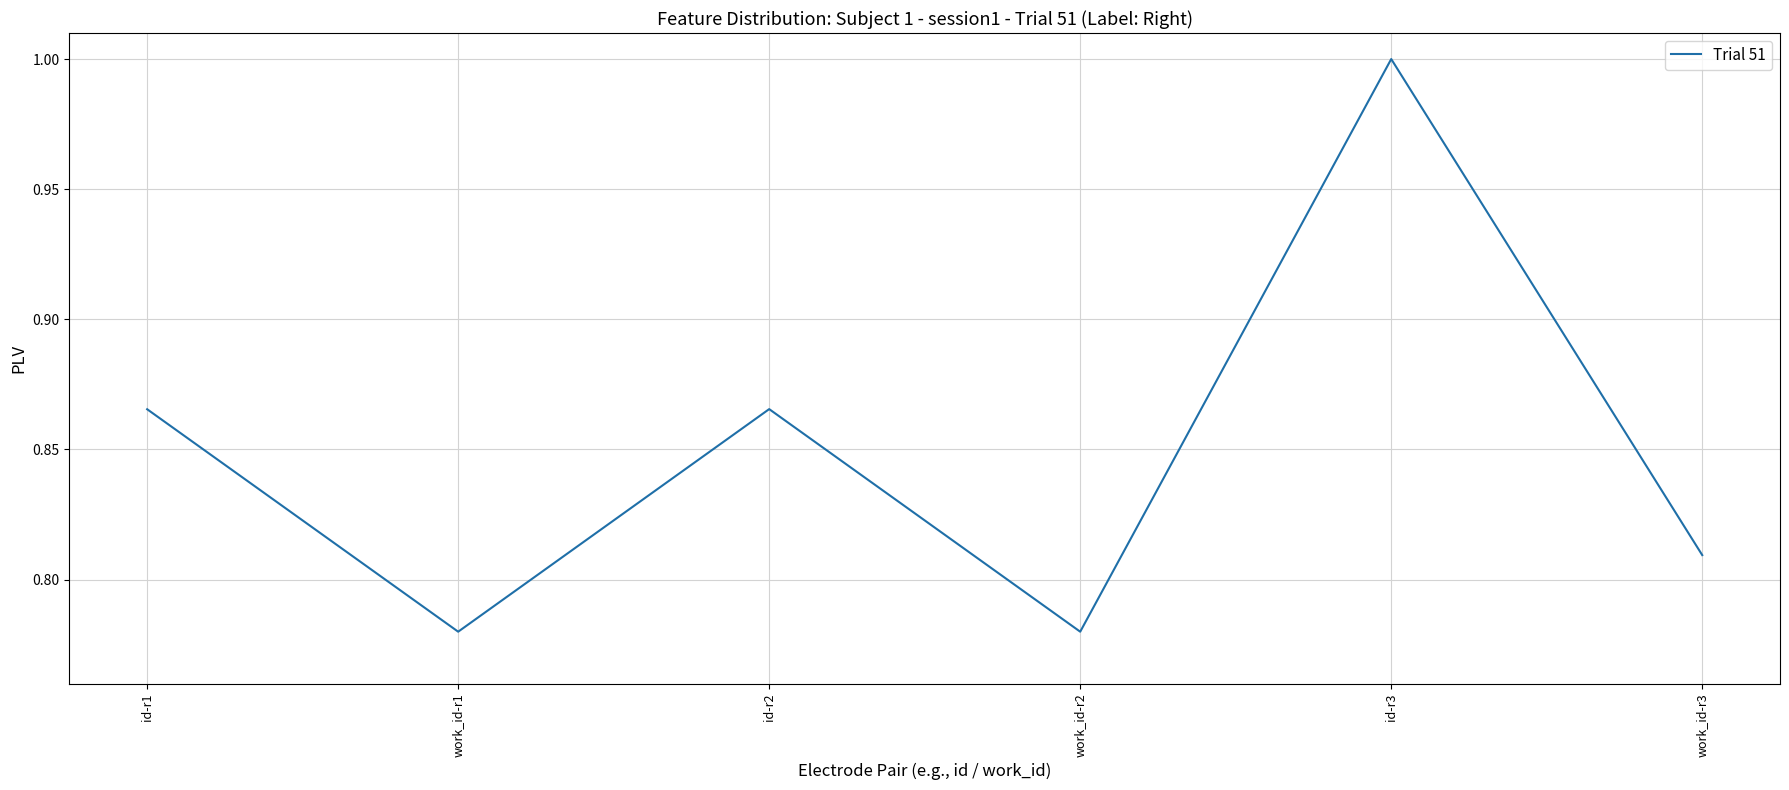

What is the greatest value displayed?

1.0